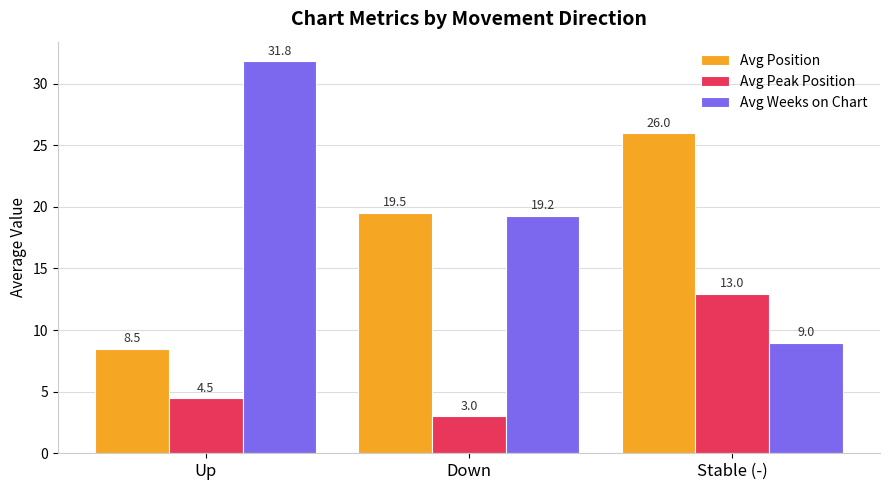

What are all the series names shown in the legend?

Avg Position, Avg Peak Position, Avg Weeks on Chart